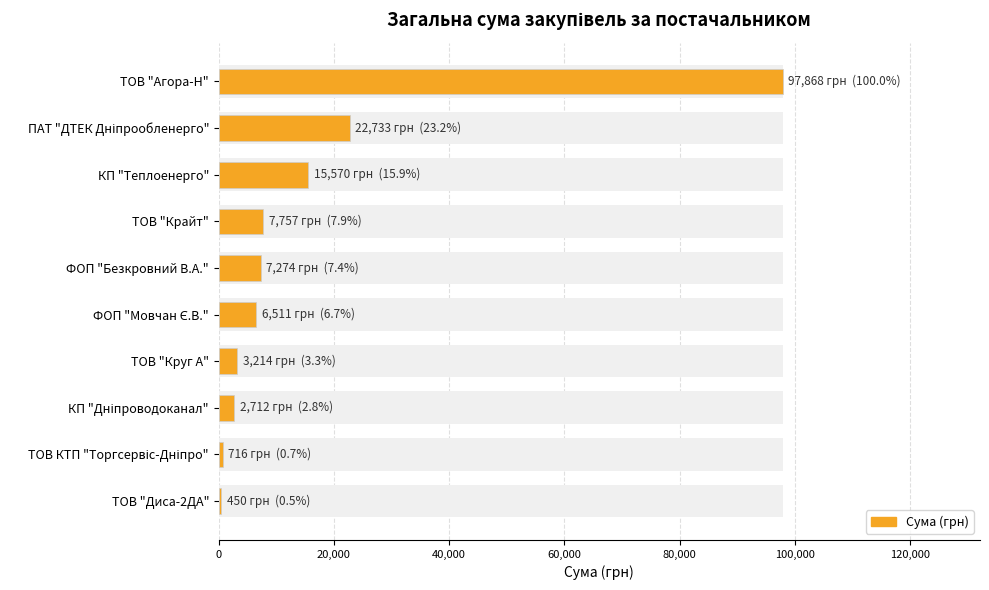

What is the difference between the maximum and minimum values?

97418.4